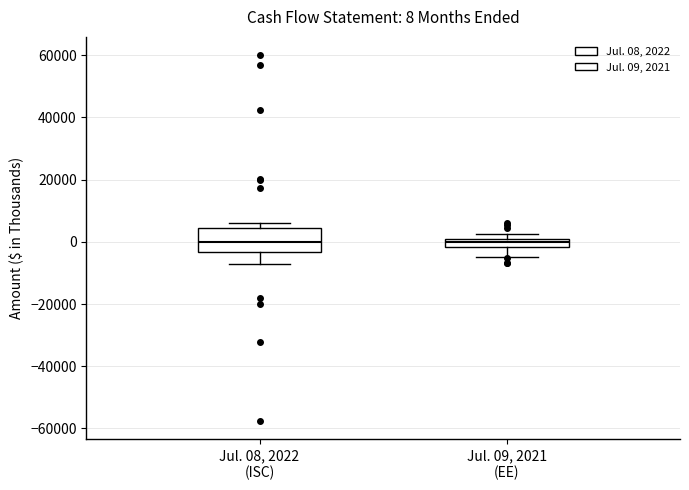

Which box is the tallest, from its lower edge to its upper edge?

Jul. 08, 2022 (ISC)